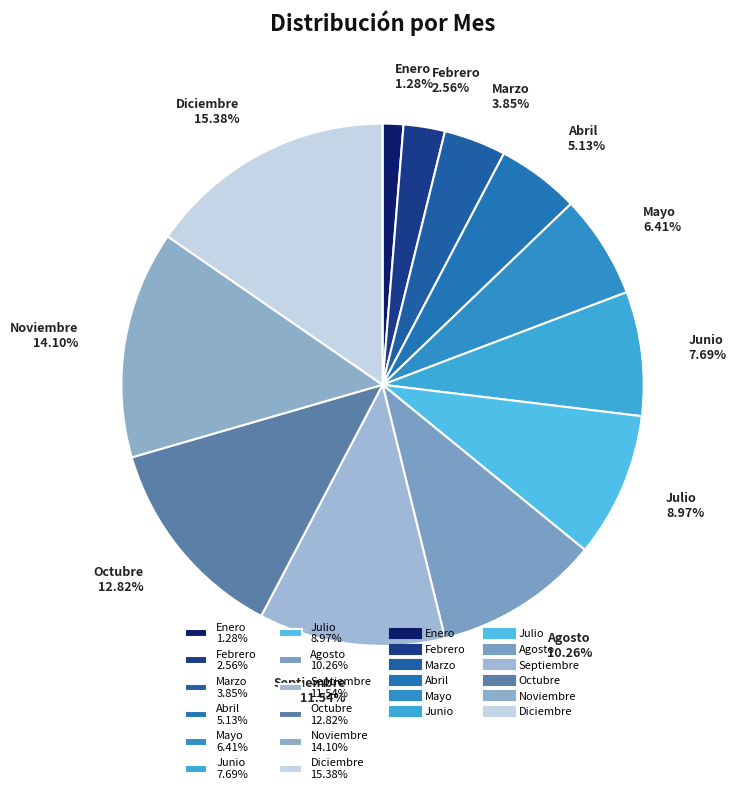

What percentage is NOT represented by Abril?

94.9%